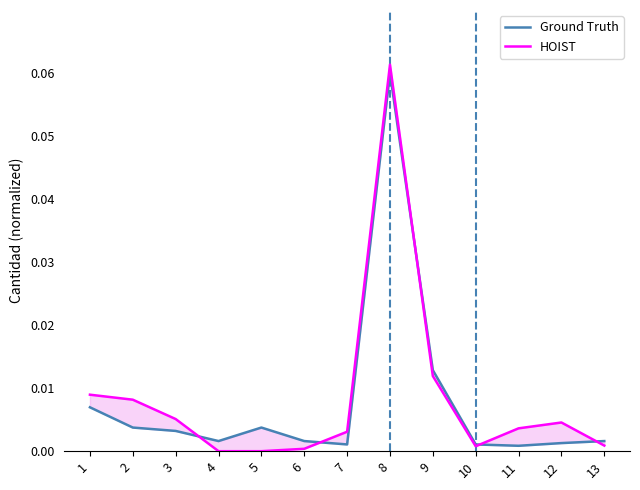

How many data points does each series have?

13